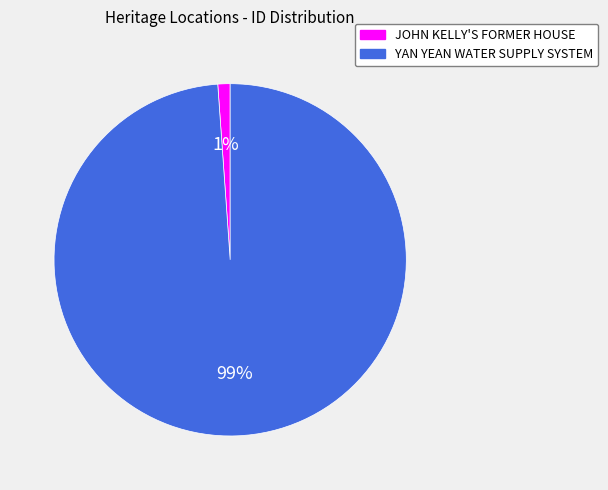

Combined, do YAN YEAN WATER SUPPLY SYSTEM and JOHN KELLY'S FORMER HOUSE account for over 50%?

Yes